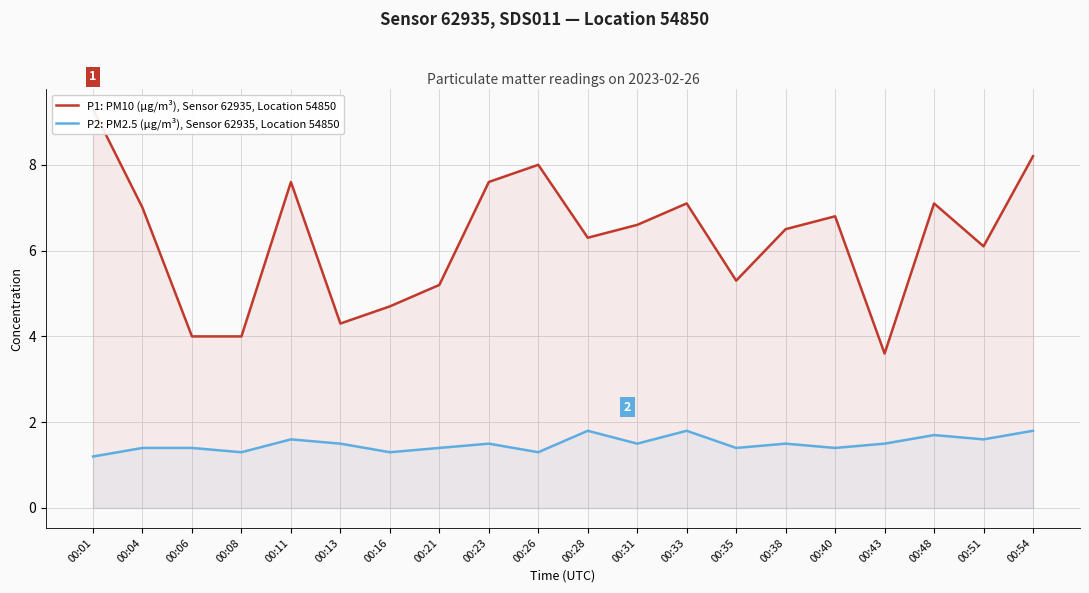

What is the total value across all series at 00:21?

6.6